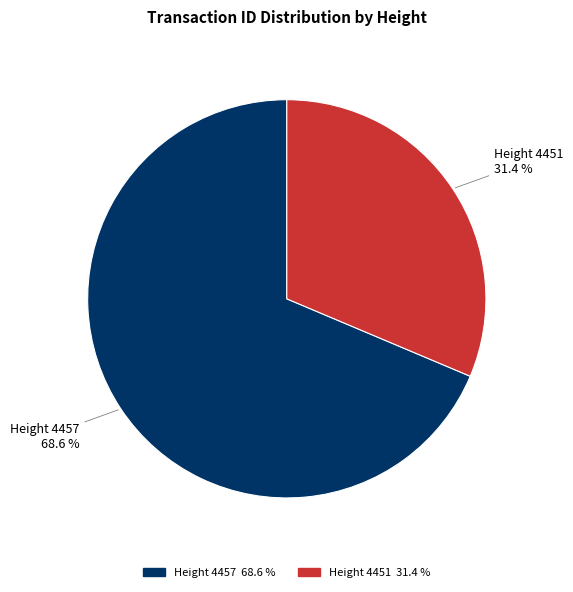

How many slices are in this pie chart?

2